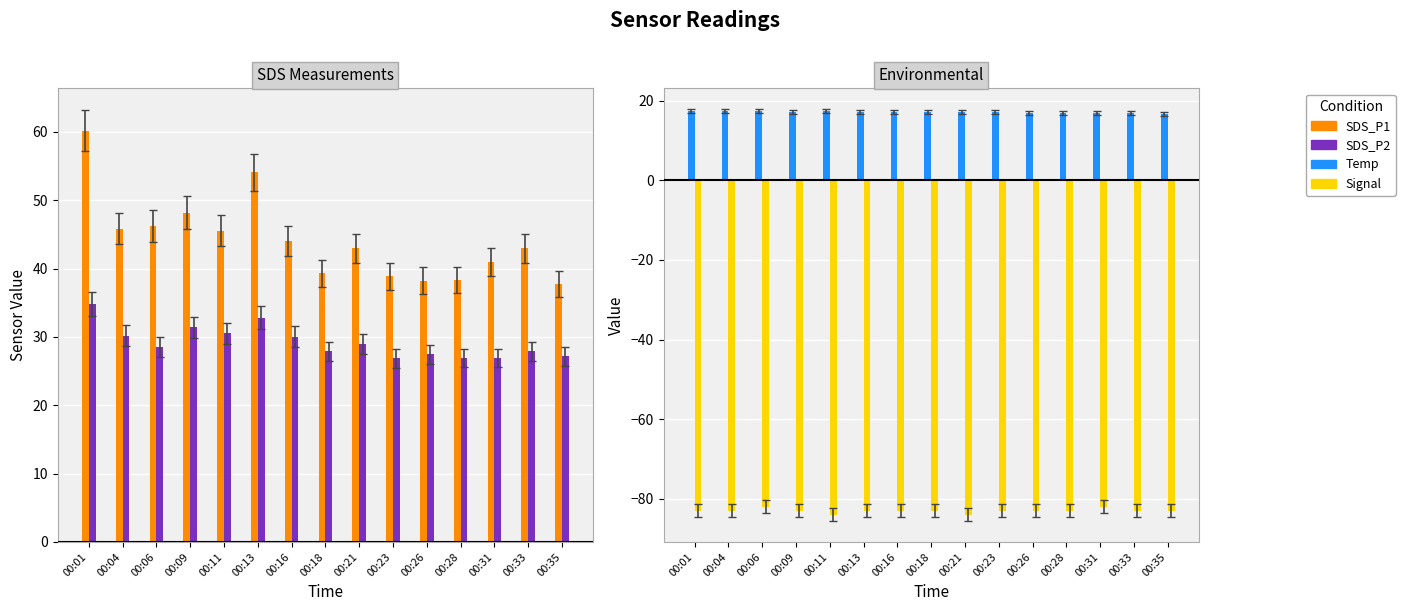

What is the difference between the maximum and minimum values in the Signal series?

2.0